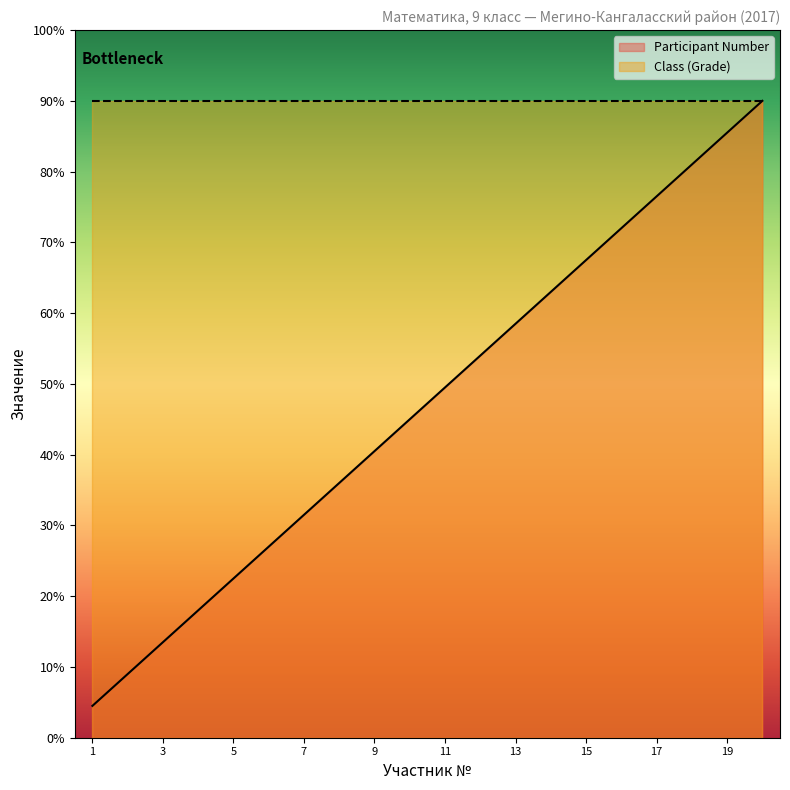

What are all the series names shown in the legend?

Participant Number, Class (Grade)